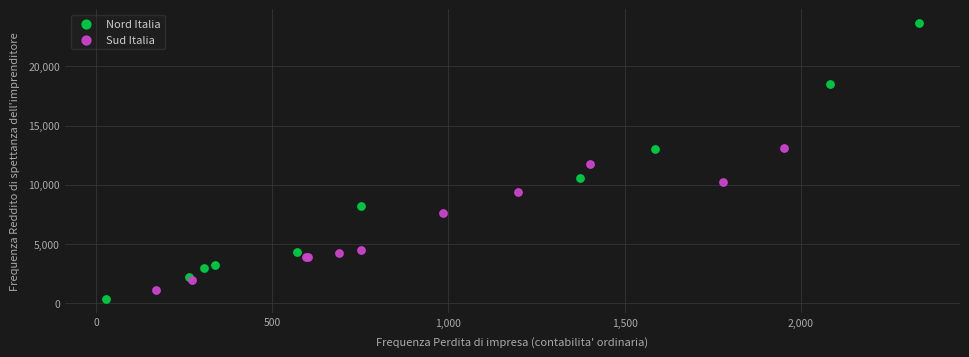

Which series has the largest Y range (max minus min)?

Nord Italia